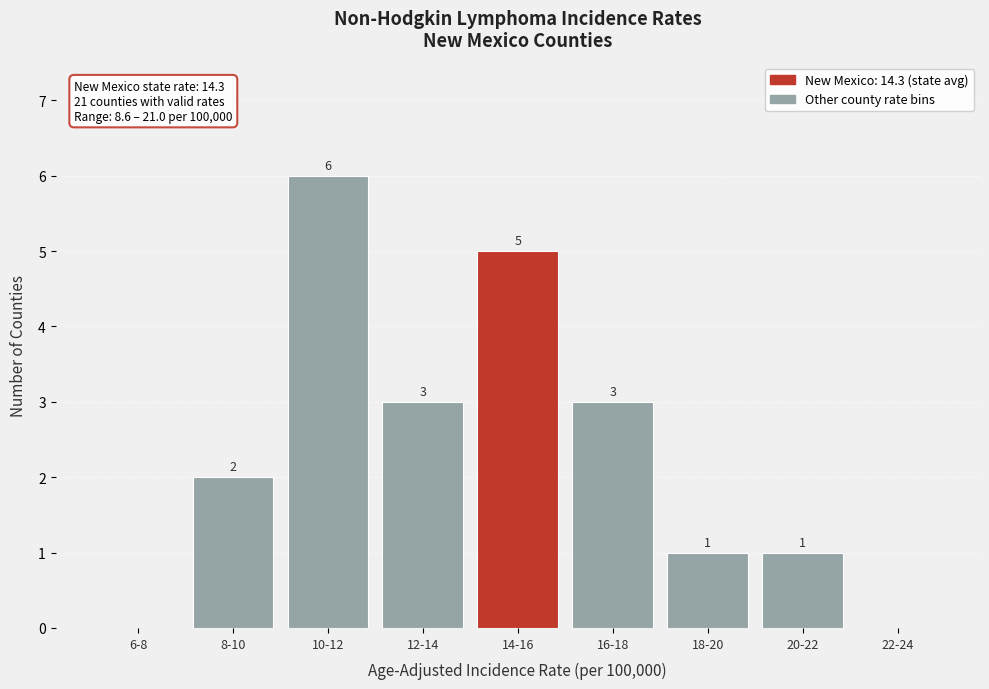

Reading left to right, transcribe all the data shown in this chart.

6-8=0	8-10=2	10-12=6	12-14=3	14-16=5	16-18=3	18-20=1	20-22=1	22-24=0